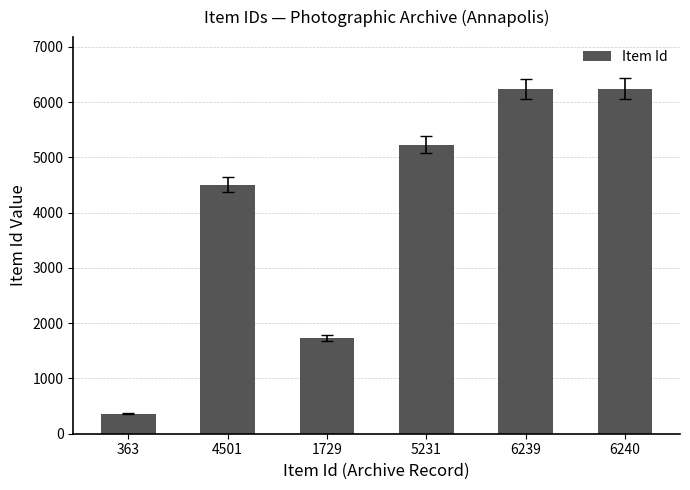

Which category has the lowest value across all series?

363